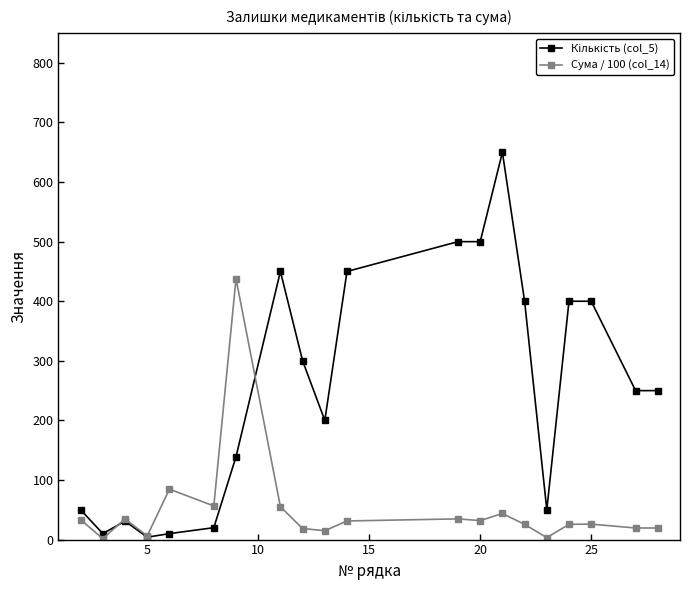

What is the value of the Сума / 100 (col_14) point at the 7th from the left?

437.8